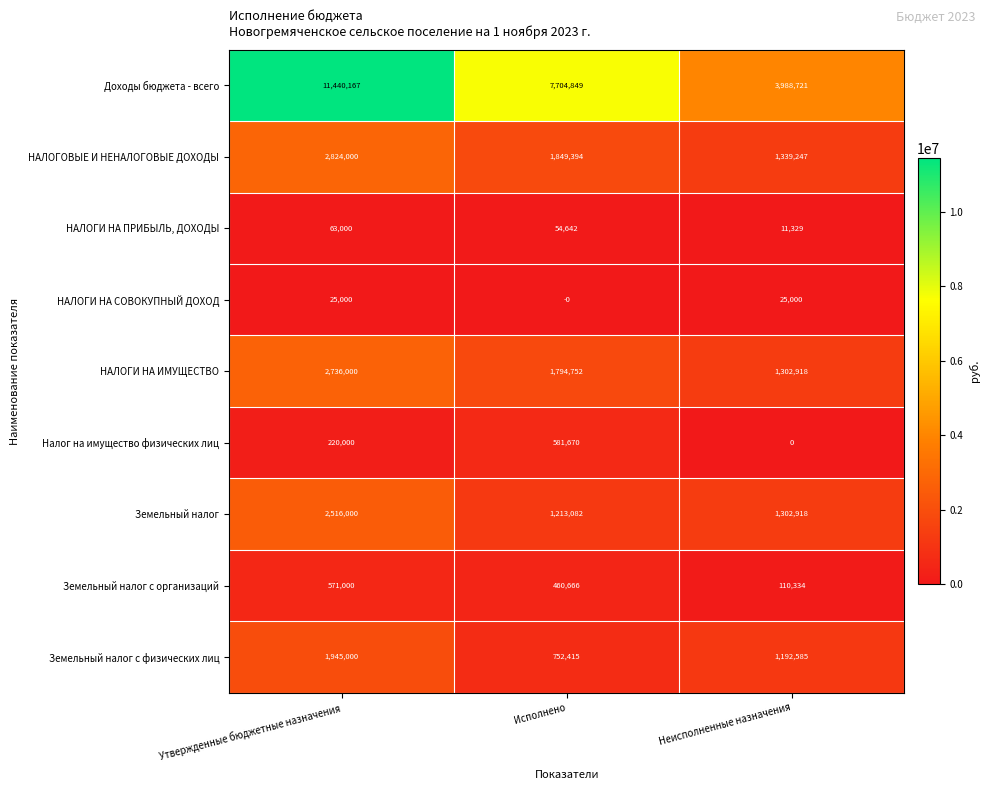

Between Исполнено and Неисполненные назначения, which series saw the biggest shift?

Доходы бюджета - всего